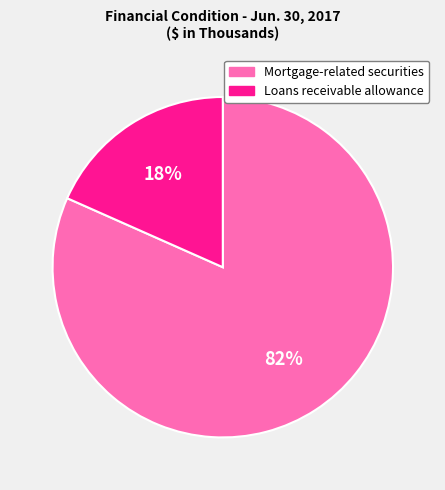

Count the number of slices in the pie.

2